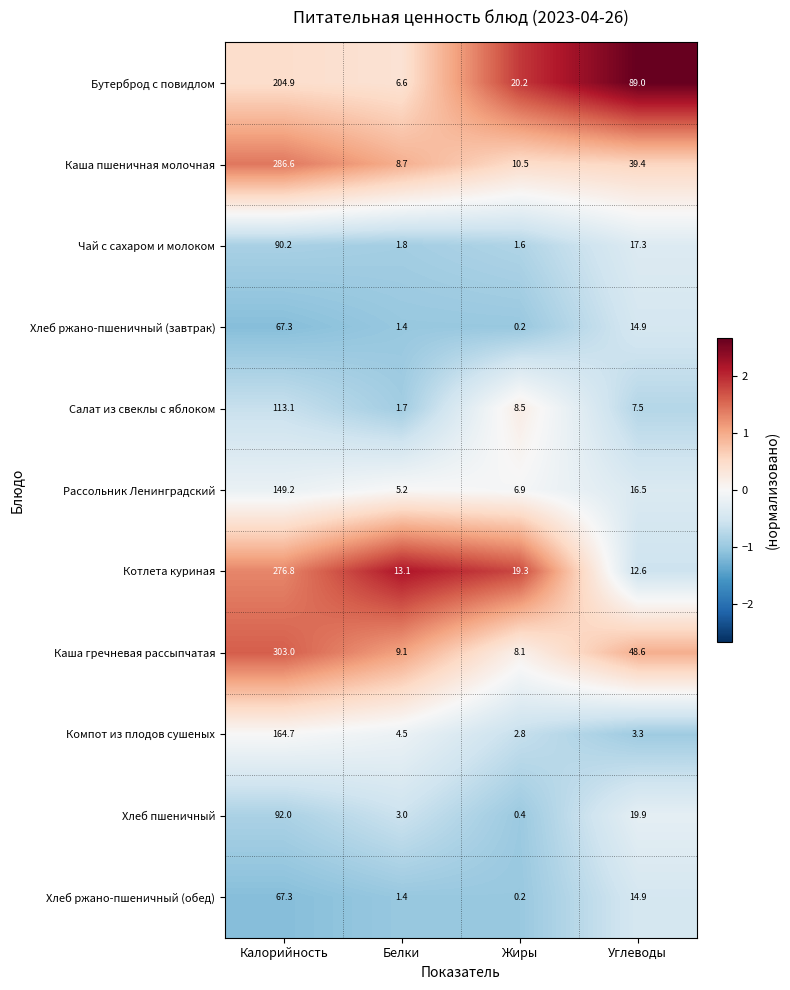

What value does the Хлеб пшеничный series have at Углеводы?

19.9